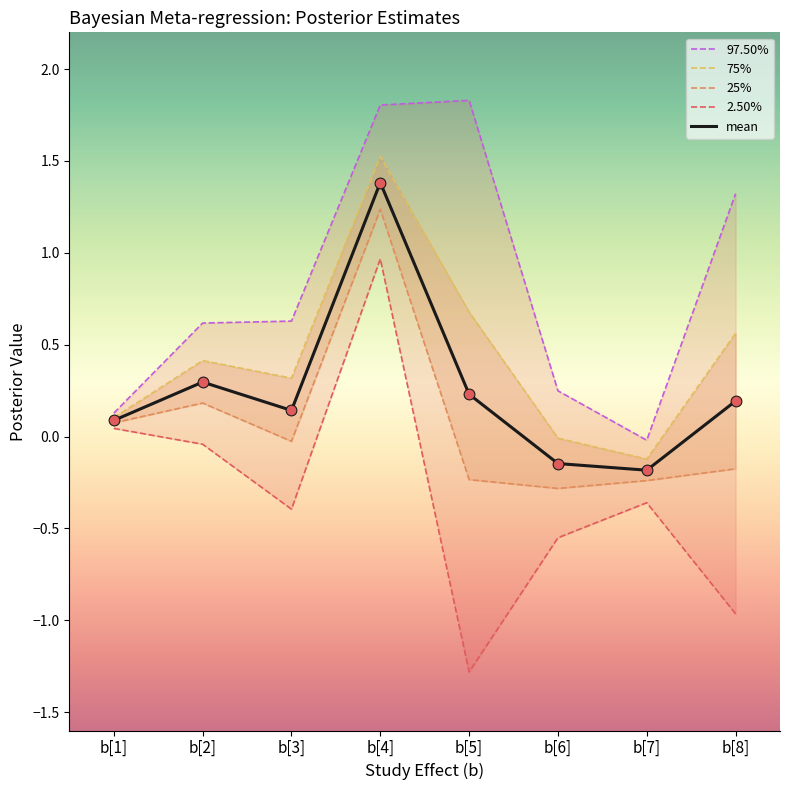

What are all the series names shown in the legend?

mean, 2.50%, 25%, 75%, 97.50%